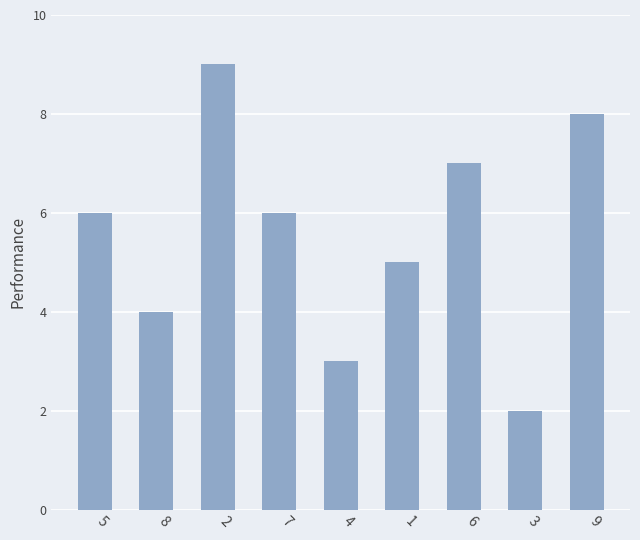

What is the sum of the values at 9 and 3?

10